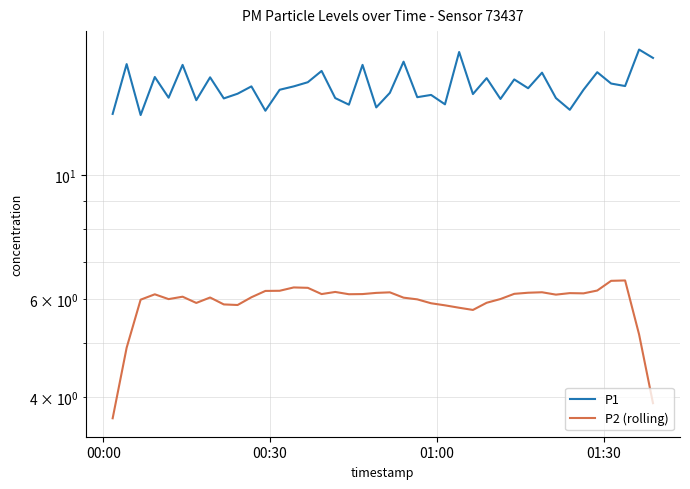

What is the average value of the P1 series?

14.5